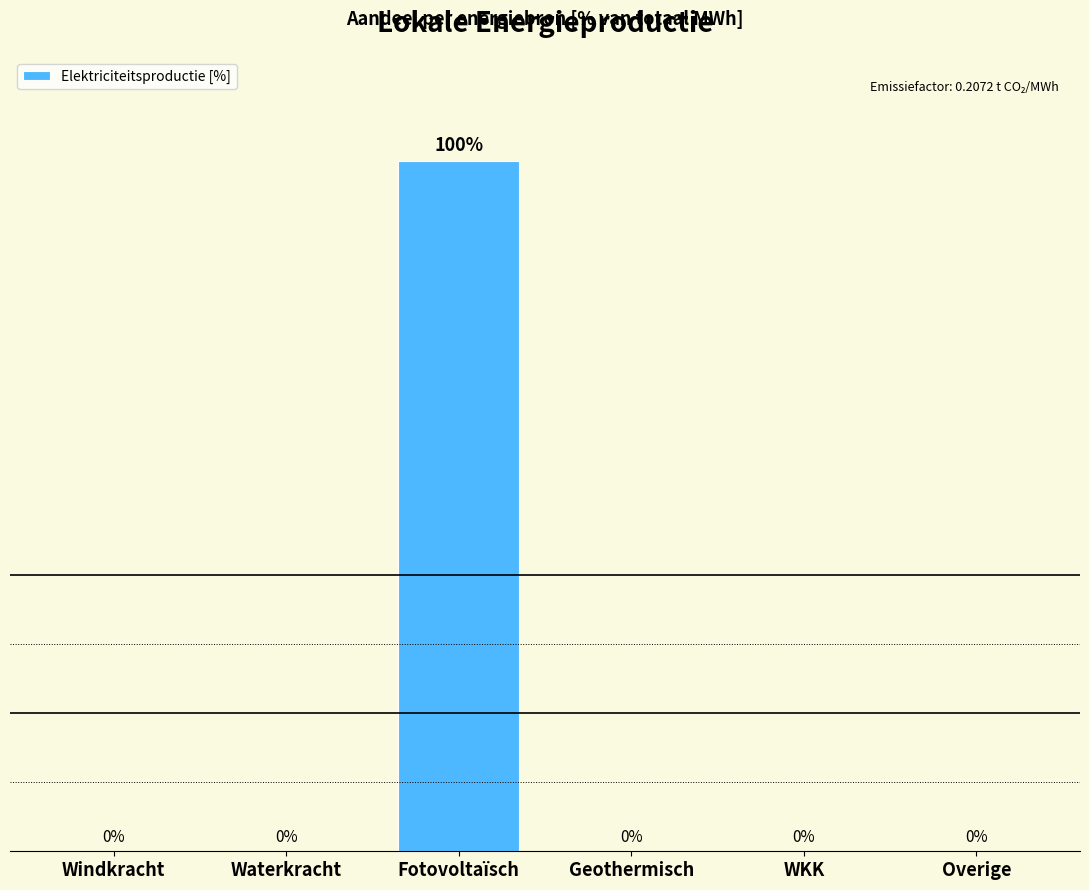

Reading left to right, what are all the values shown in this chart?

Windkracht=0	Waterkracht=0	Fotovoltaïsch=100	Geothermisch=0	WKK=0	Overige=0